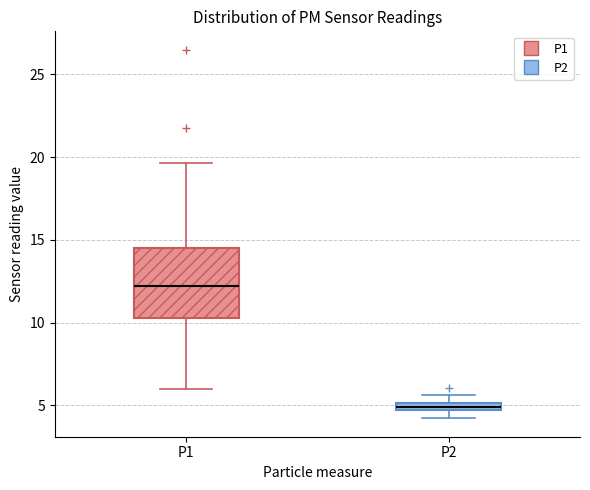

Where is the lower edge of the box for P2 on the y-axis? The values are not printed on the chart, so give them approximately, as read against the axis.

4.5